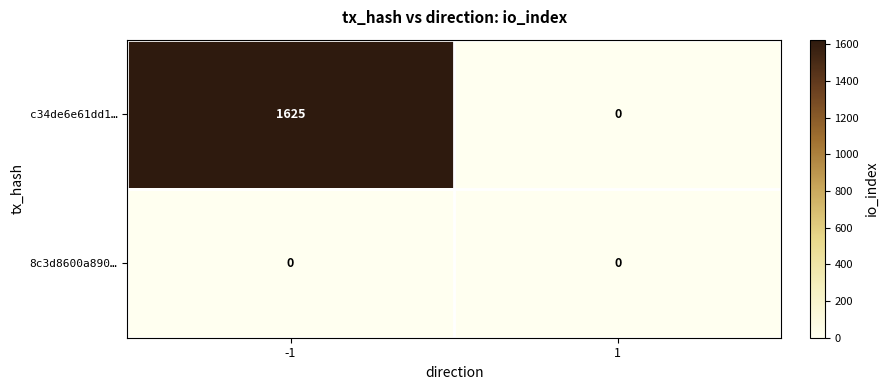

Rank the series by their maximum value, from highest to lowest.

c34de6e61dd1…, 8c3d8600a890…